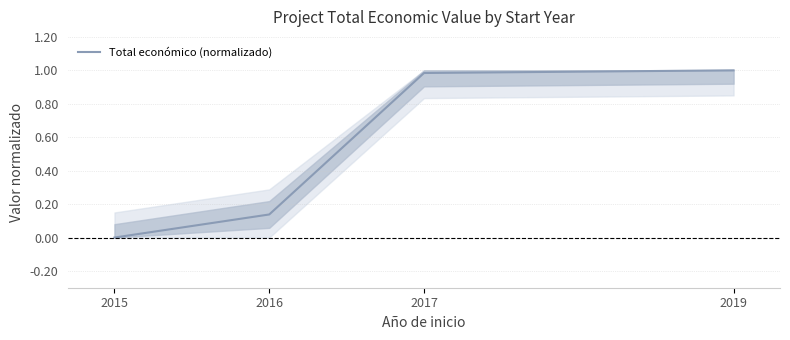

Is it true that the value at 2015 is -0.5?

False